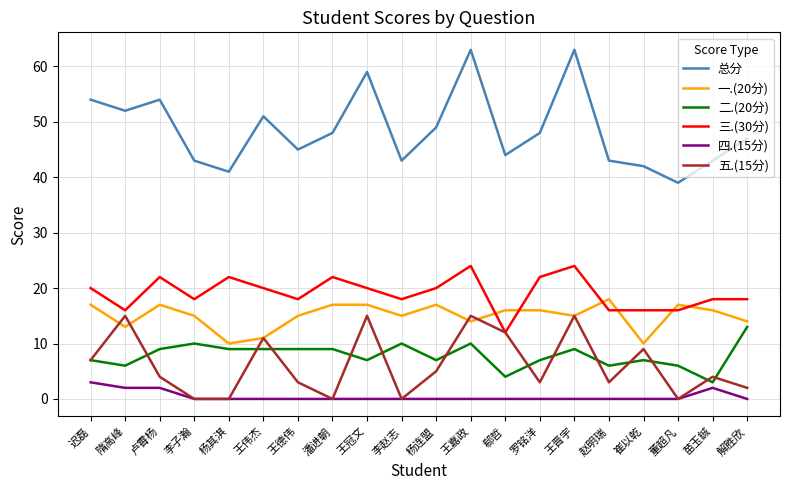

Which series has the widest spread of values?

总分